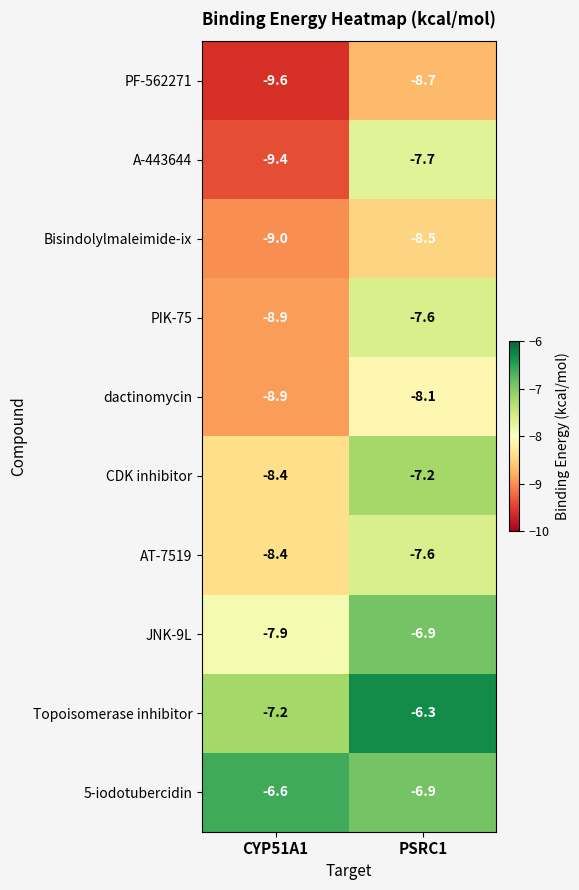

The A-443644 series shows -9.4 at CYP51A1. True or false?

True